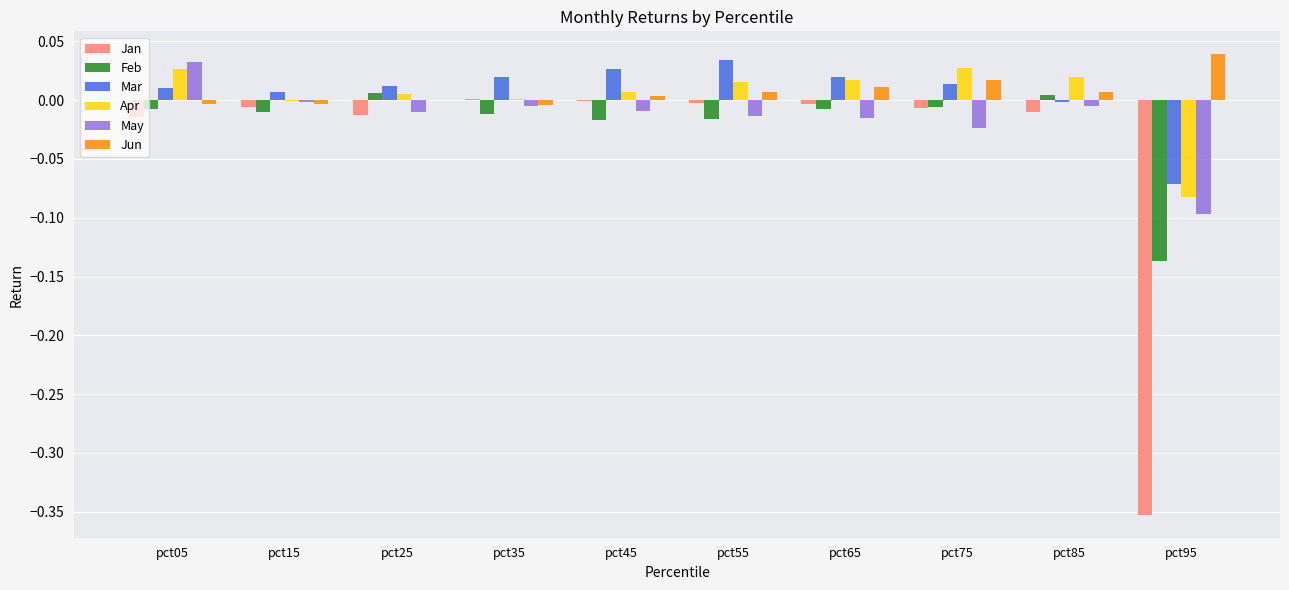

Is it true that Feb equals 0.0 at pct25?

True